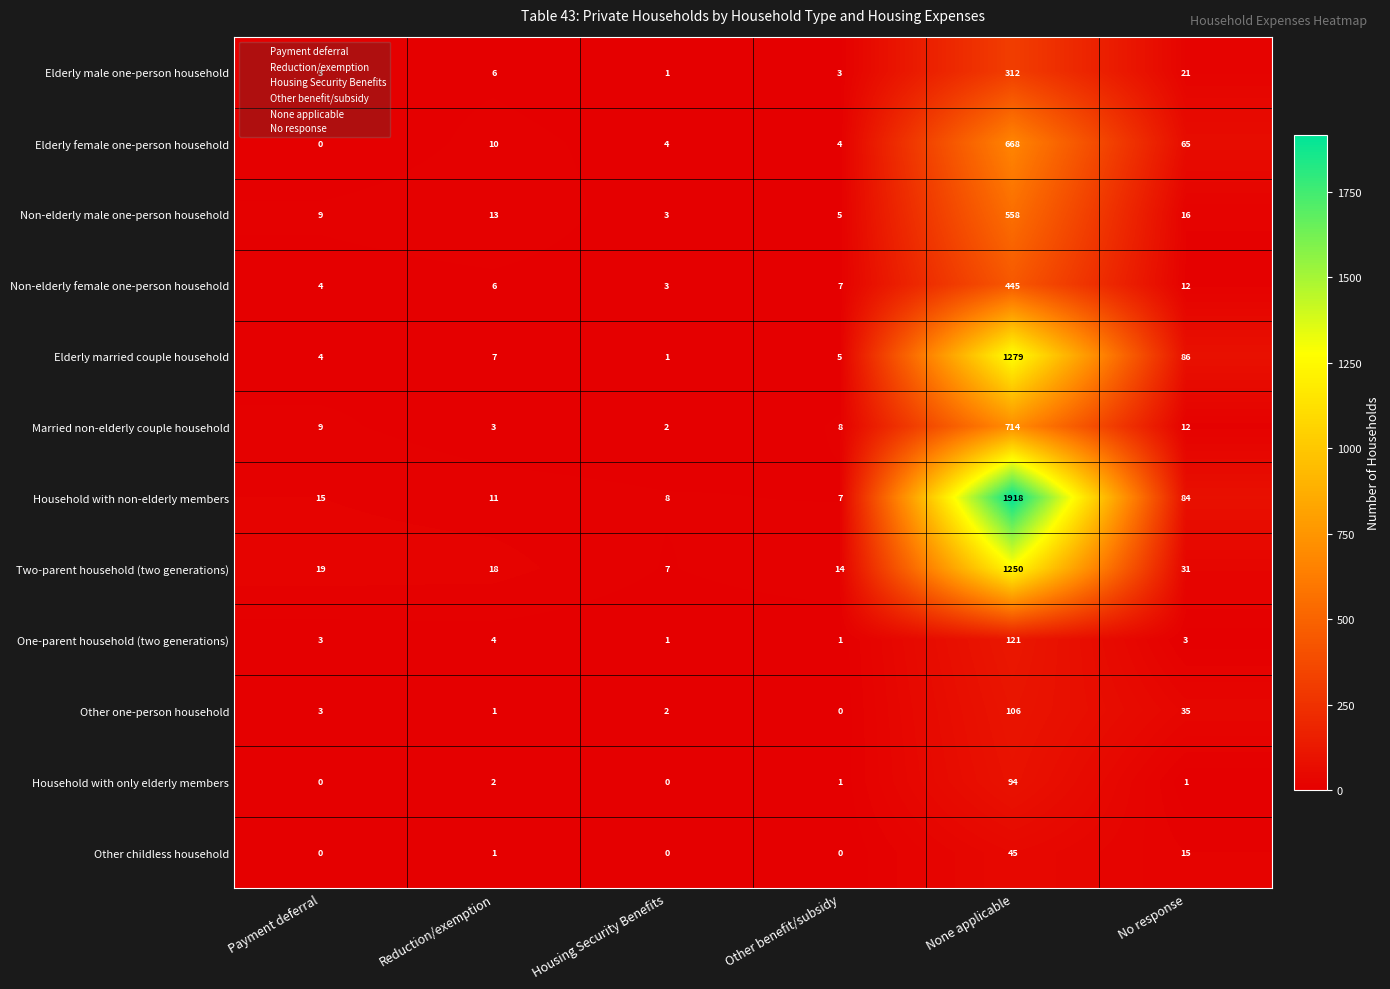

What is the difference between the maximum and minimum values in the Non-elderly male one-person household series?

555